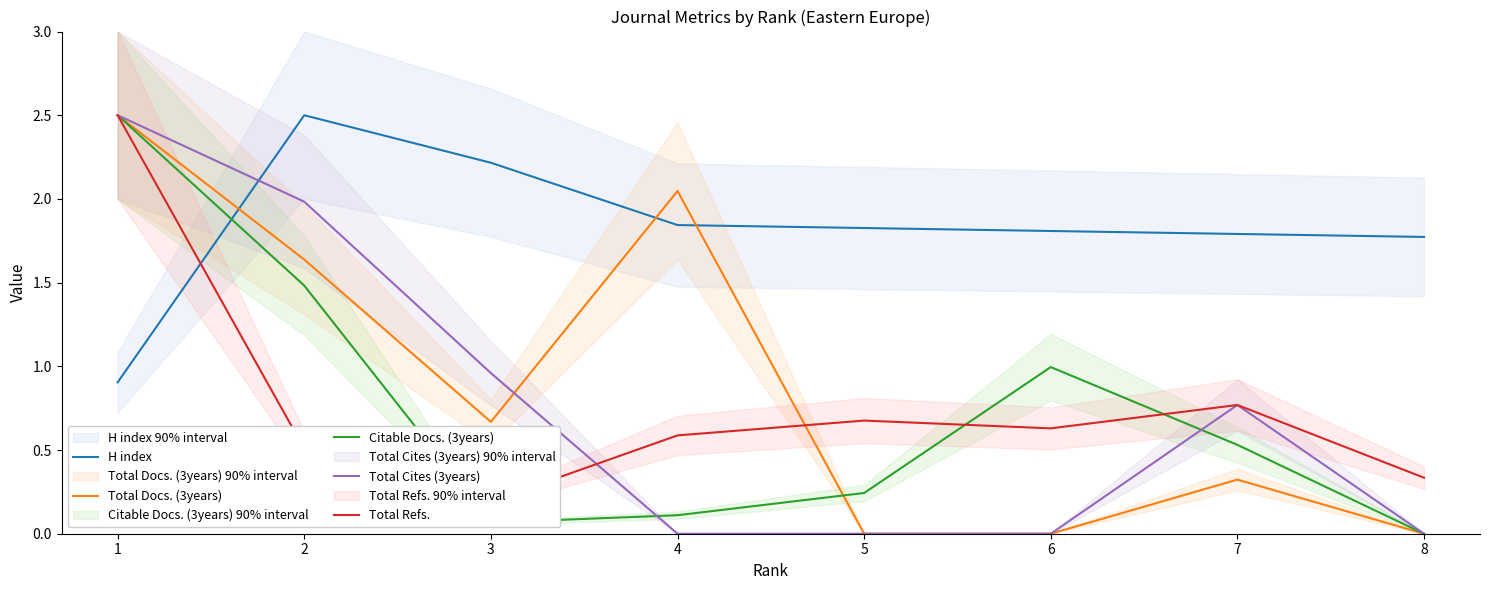

Where is the first local maximum for Total Cites (3years)?

7